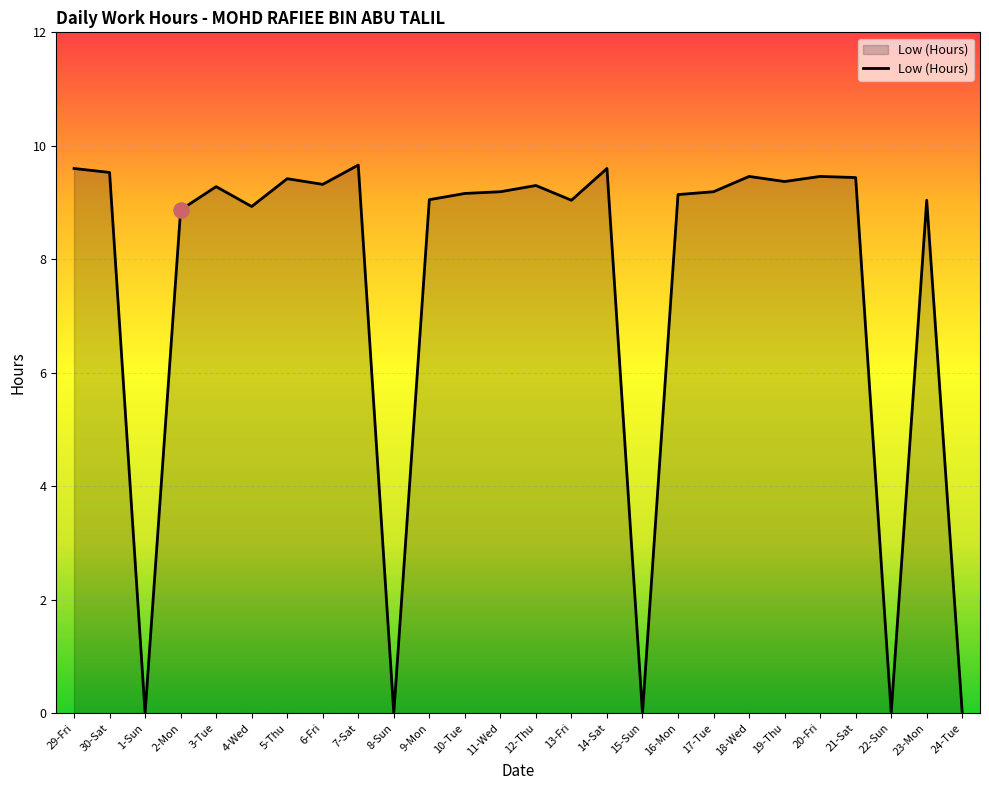

Which has a higher value, 6-Fri or 18-Wed?

18-Wed